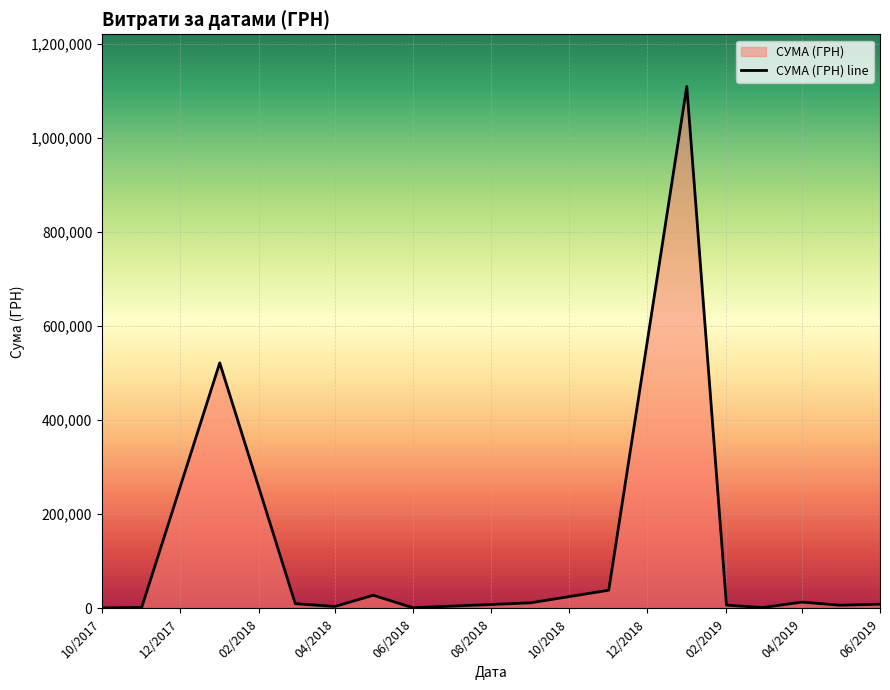

Does the chart display data point markers on the line(s)?

No